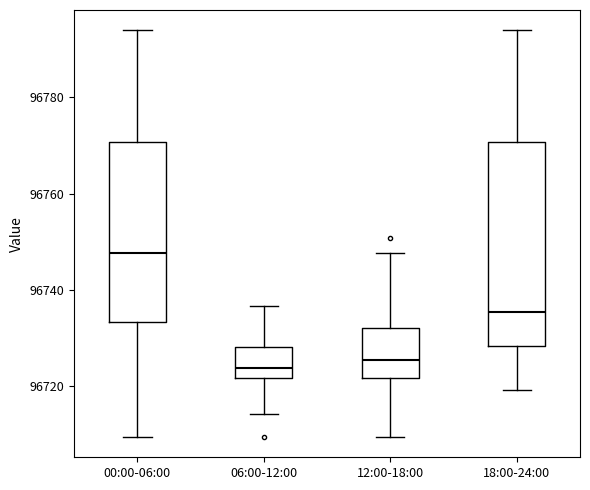

Which box is the tallest, from its lower edge to its upper edge?

18:00-24:00